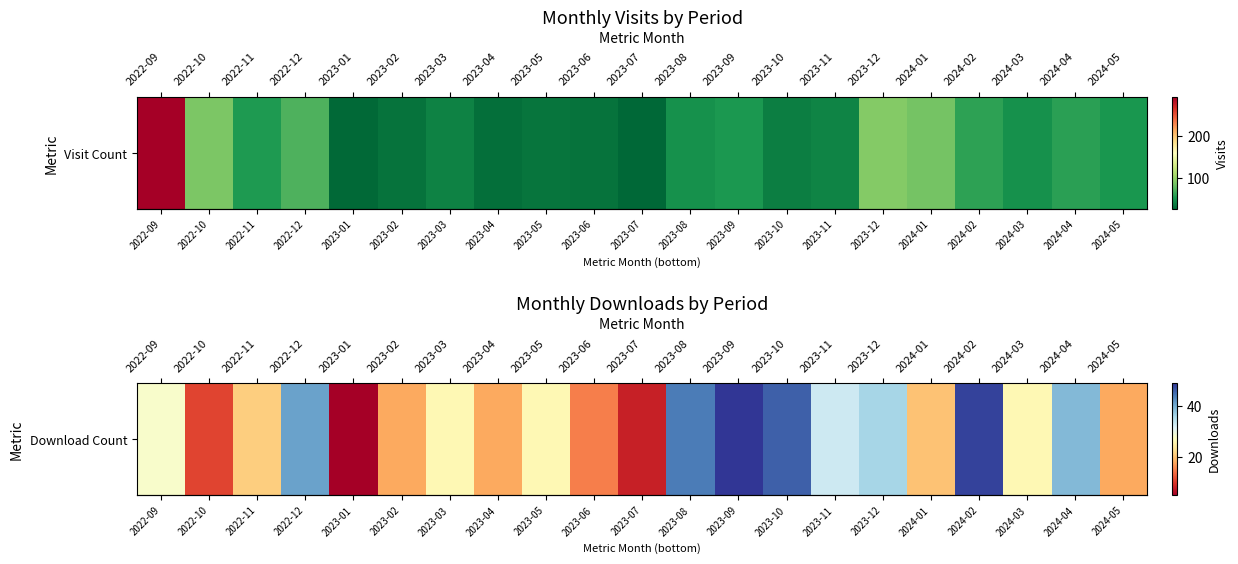

List the labels in order of value, smallest first.

2023-01, 2023-07, 2022-10, 2023-06, 2023-02, 2023-04, 2024-05, 2024-01, 2022-11, 2023-03, 2023-05, 2024-03, 2022-09, 2023-11, 2023-12, 2024-04, 2022-12, 2023-08, 2023-10, 2024-02, 2023-09